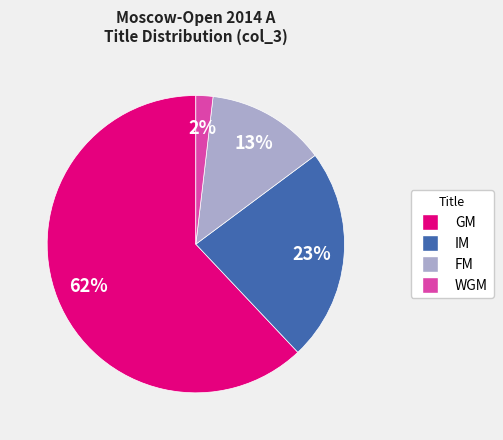

To the nearest percent, what is the average slice percentage?

25%